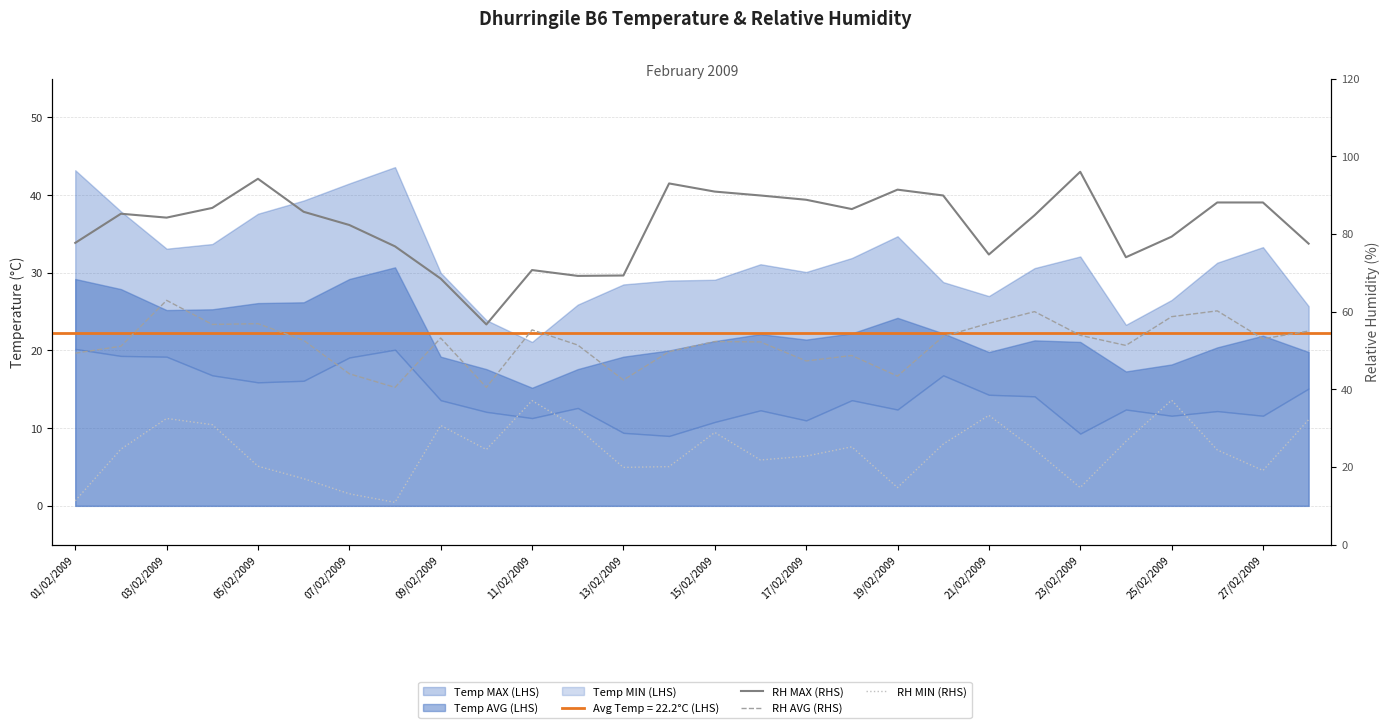

True or false: RH MAX (RHS) and RH MIN (RHS) cross at least once.

False